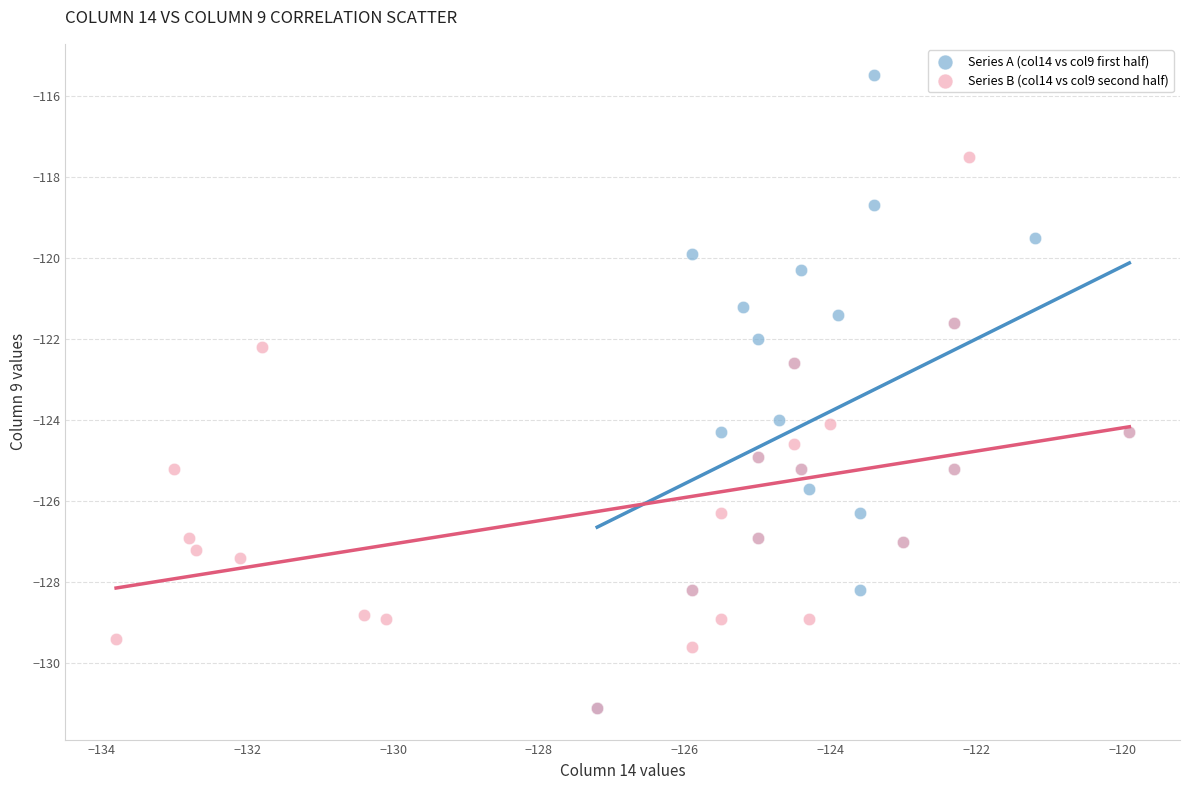

Which series contains the highest Y value?

Series A (col14 vs col9 first half)